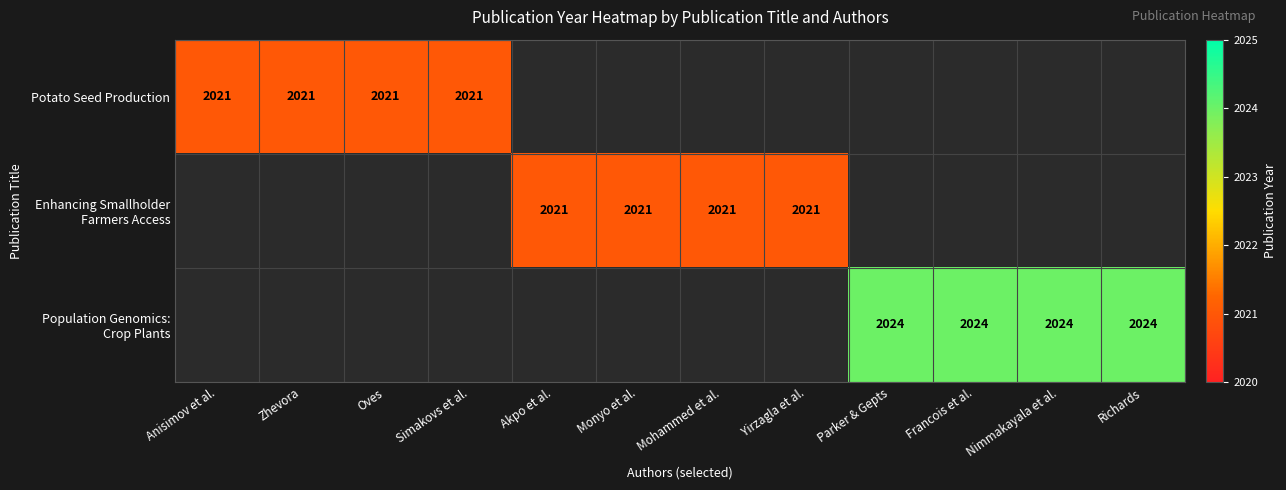

Rank the series by their average value, from lowest to highest.

Potato Seed Production, Enhancing Smallholder Farmers Access, Population Genomics: Crop Plants